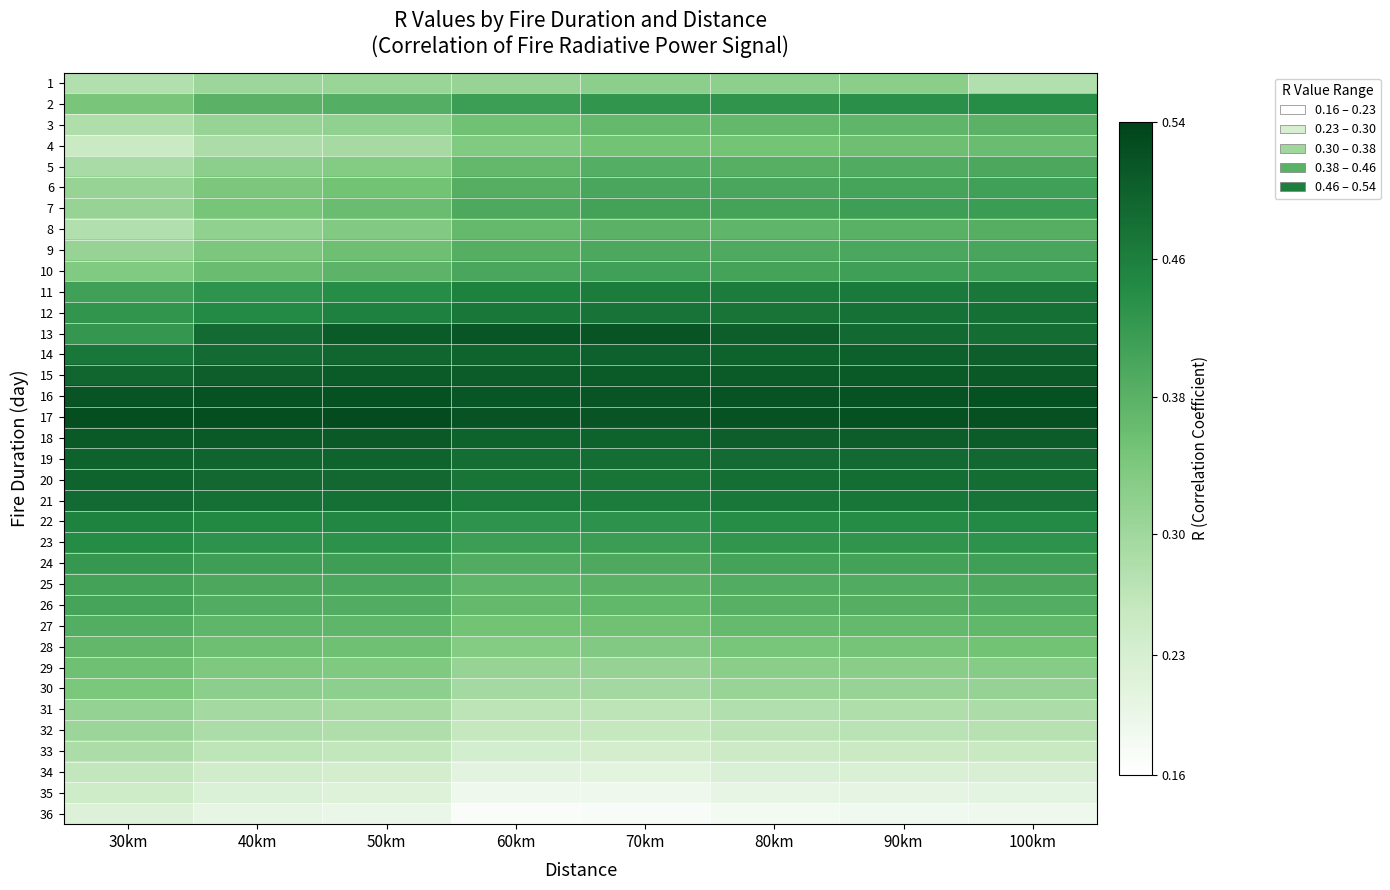

At 80km, list the series in order from smallest to largest.

36, 35, 34, 33, 32, 31, 30, 1, 29, 28, 4, 27, 3, 8, 26, 5, 25, 9, 6, 24, 7, 10, 23, 2, 22, 11, 21, 12, 20, 19, 14, 13, 18, 15, 16, 17